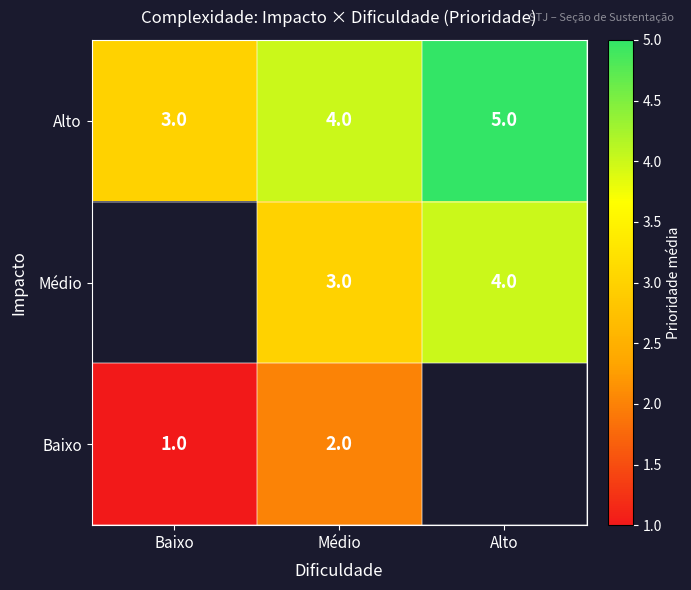

At which label does Alto reach its minimum?

Baixo